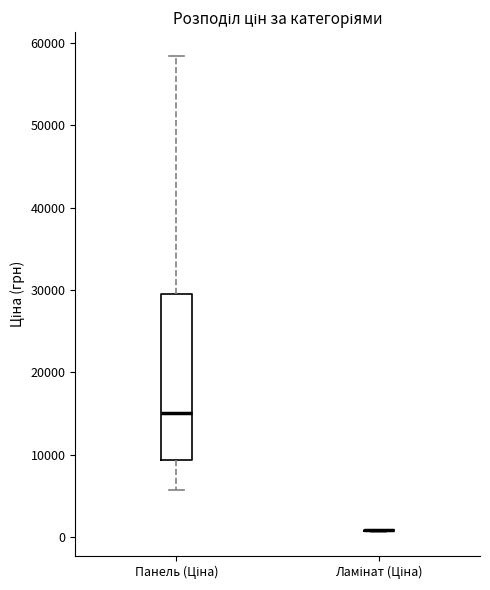

Reading left to right, transcribe this box plot: for each box, give where its median line is, the range the box spans, and where its two whiskers end, as read against the y-axis. The values are not printed on the chart, so give them approximately, as read against the axis.

Панель (Ціна): median 15000, box 9000 to 29000, whiskers 6000 to 58000
Ламінат (Ціна): box collapsed to a line at 1000, whiskers 1000 to 1000